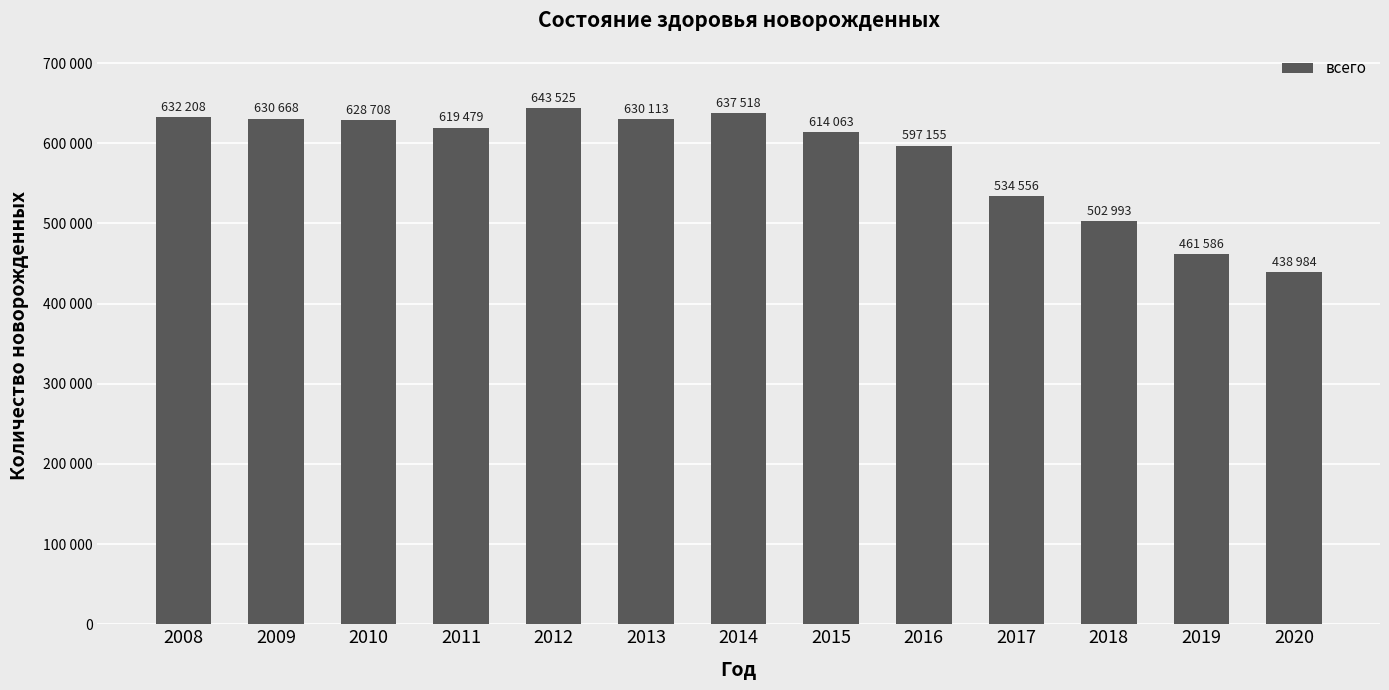

What is the difference between the second highest and minimum values?

198534